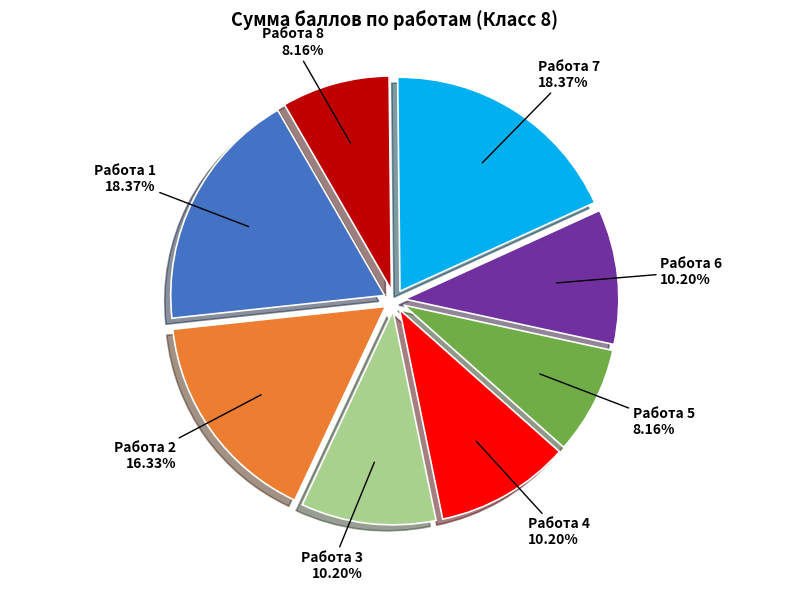

Is it true that Работа 4 is 10% of the pie?

True